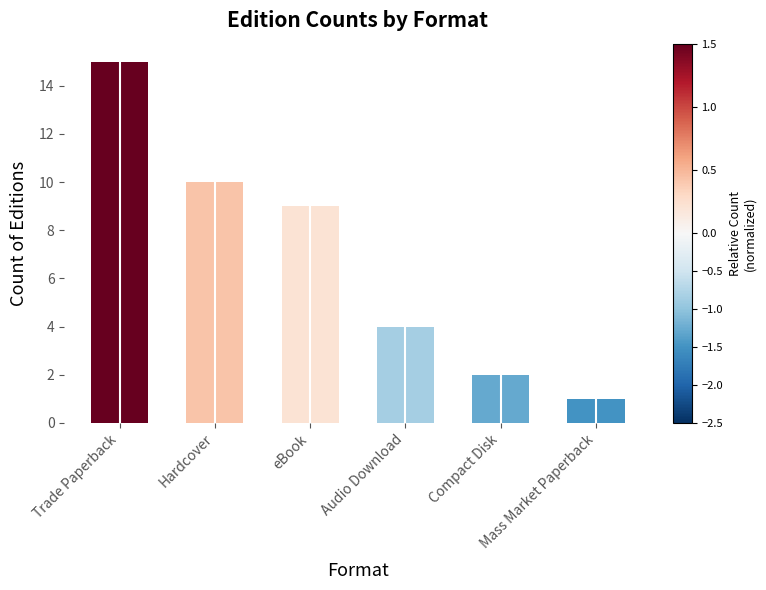

Does the chart contain stacked bars?

No